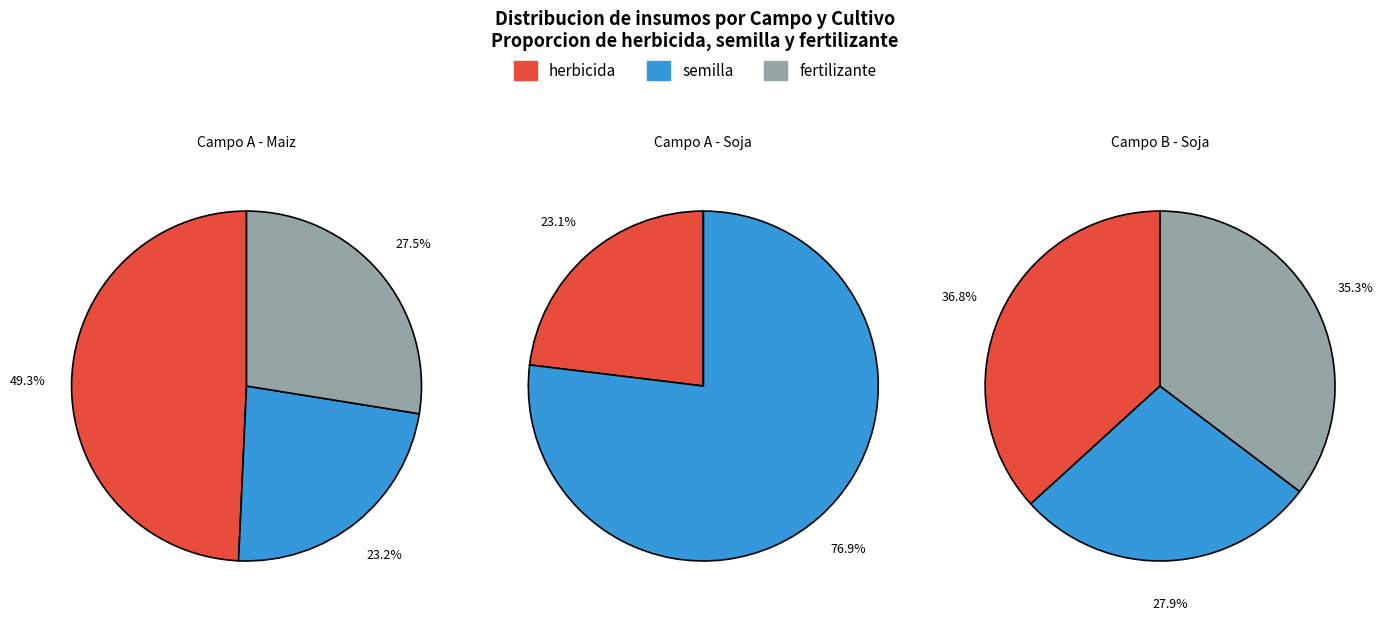

The Campo A - Maiz slice represents 54% of the pie. True or false?

False